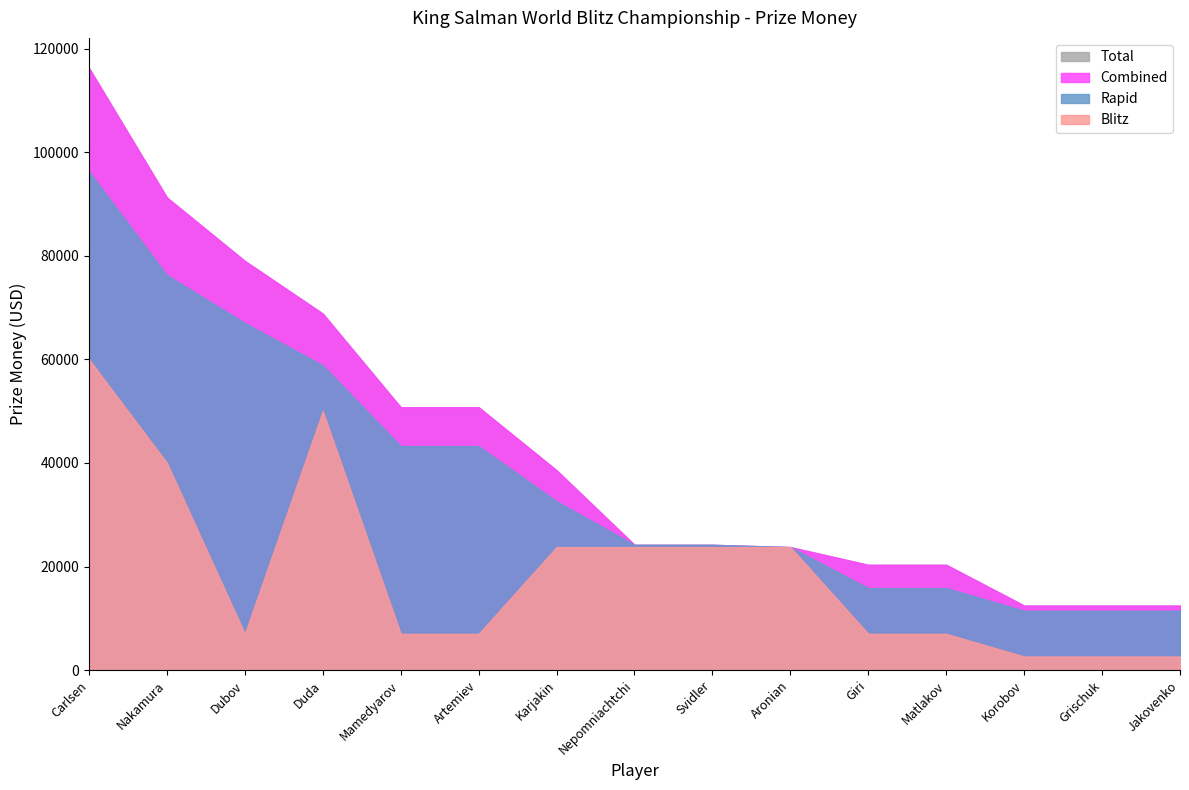

True or false: Combined has more than 0 points higher than both neighbors.

False